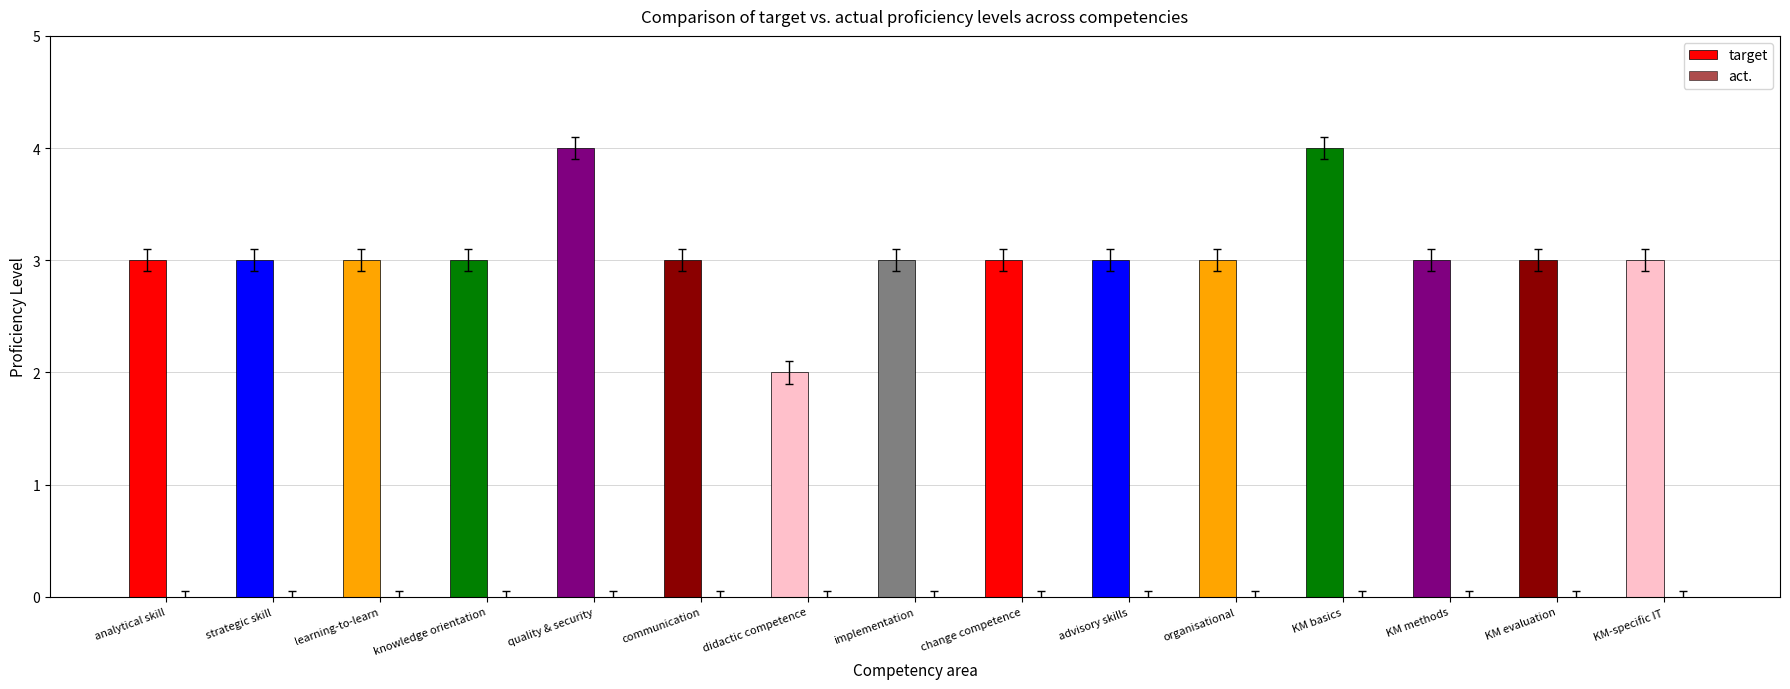

Approximately how many times larger is the value at change competence compared to communication?

1.0